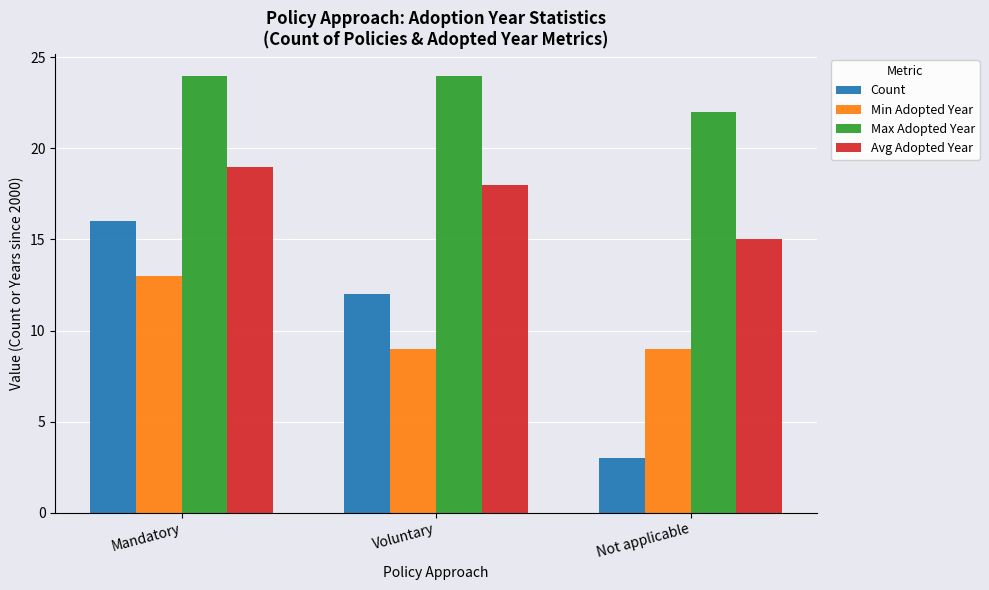

What is the value of the Avg Adopted Year bar at the 3rd from the left?

15